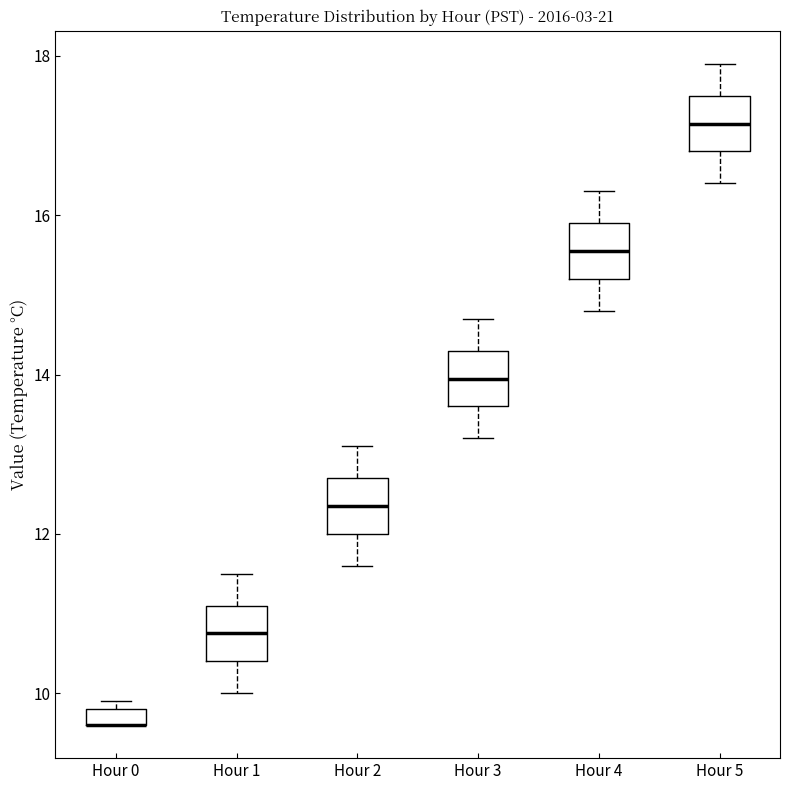

Where is the upper edge of the box for Hour 3 on the y-axis? The values are not printed on the chart, so give them approximately, as read against the axis.

14.4